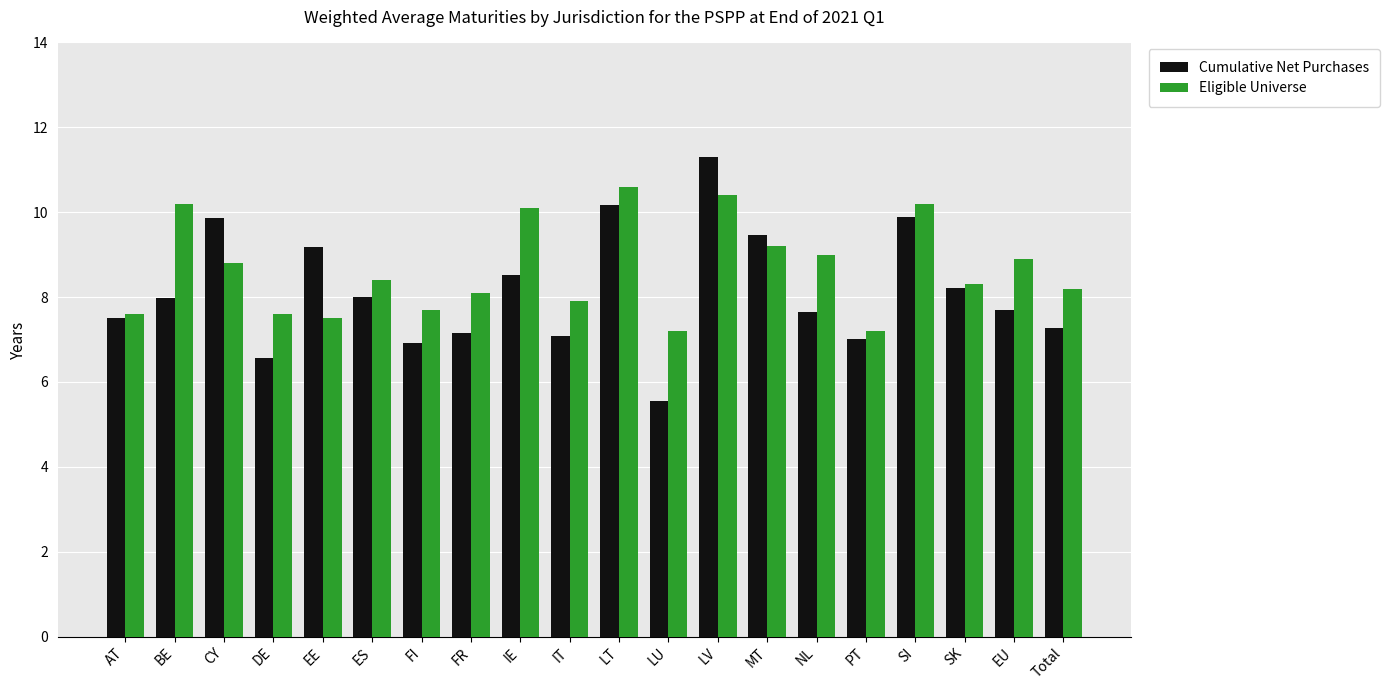

Is the value of Cumulative Net Purchases at LV greater than the value of Eligible Universe at SK?

Yes